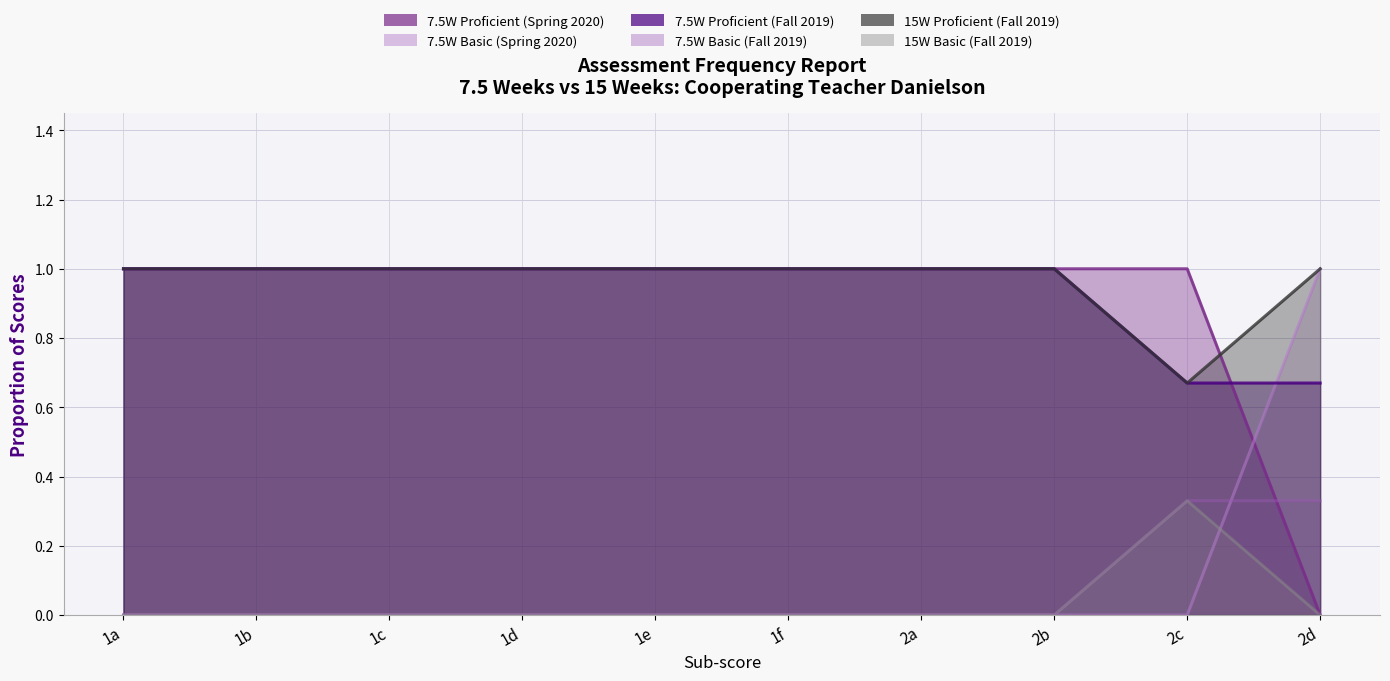

True or false: 7.5W Proficient (Spring 2020) and 7.5W Basic (Fall 2019) intersect in this chart.

True